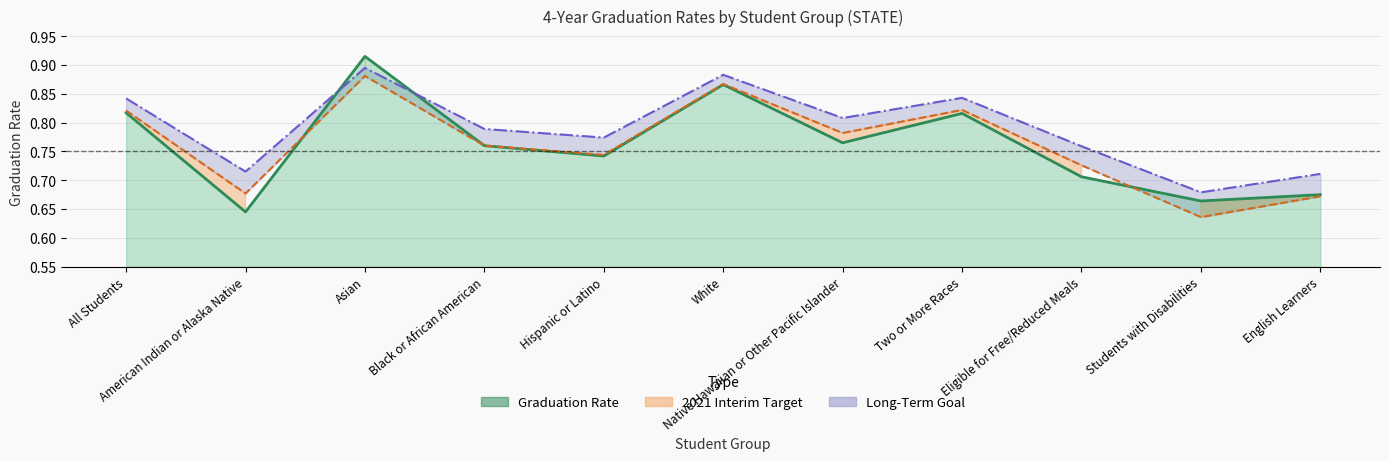

Where is the first local minimum for Graduation Rate?

American Indian or Alaska Native